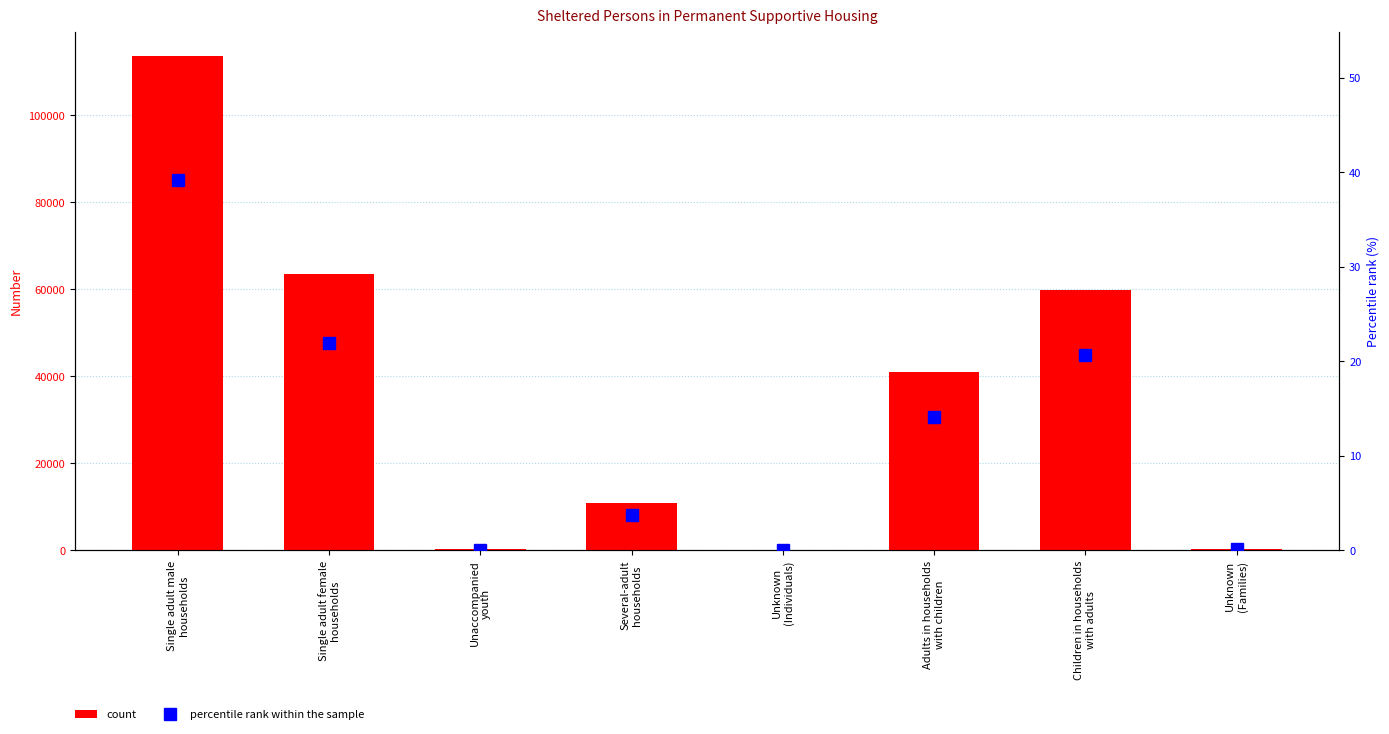

The percentile rank within the sample series shows 33.9 at Children in households
with adults. True or false?

False